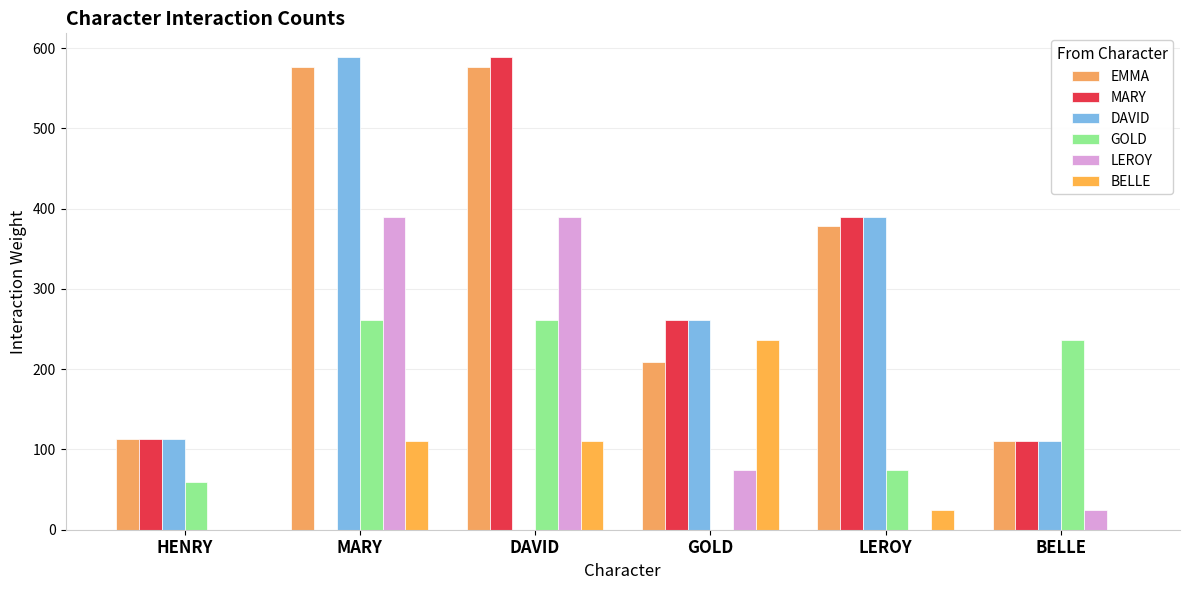

What is the average value of the EMMA series?

328